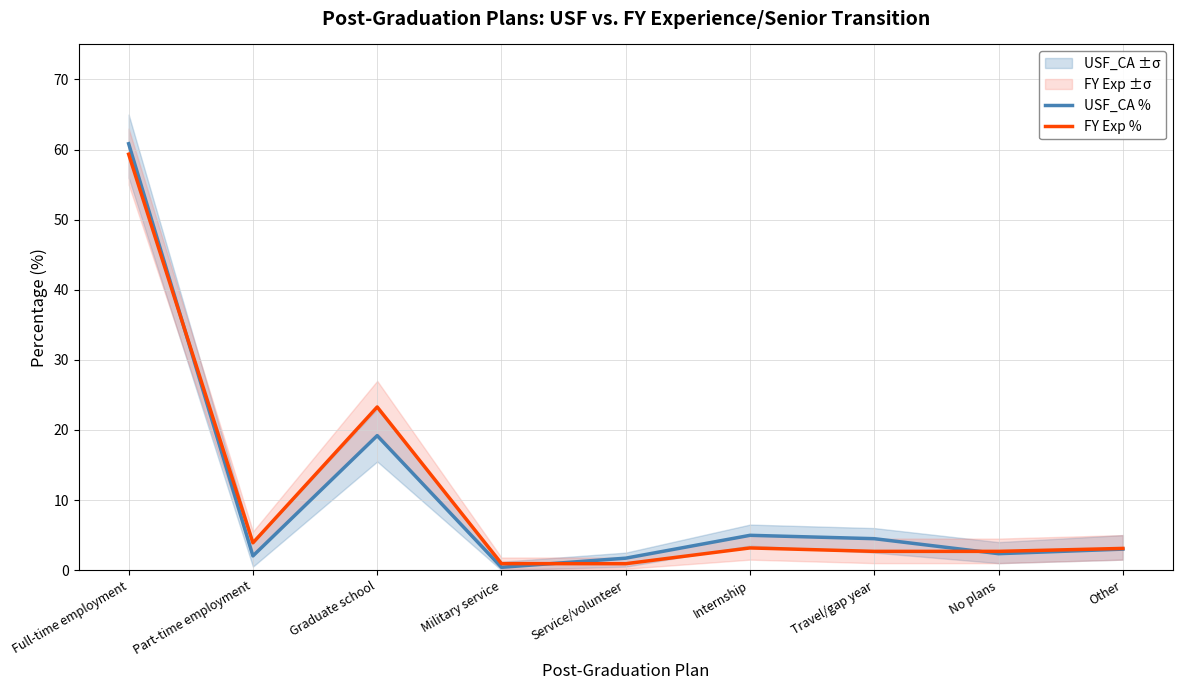

What is the minimum value shown in the chart?

0.4